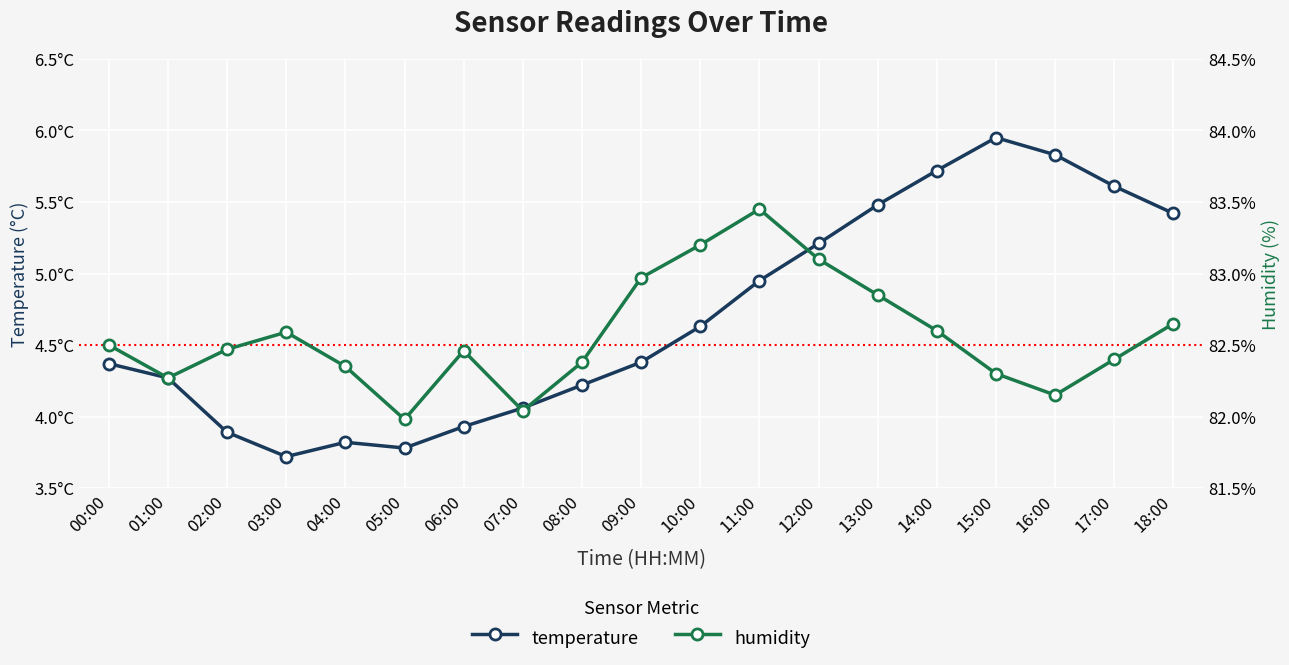

The temperature series shows 6.0 at 15:00. True or false?

True